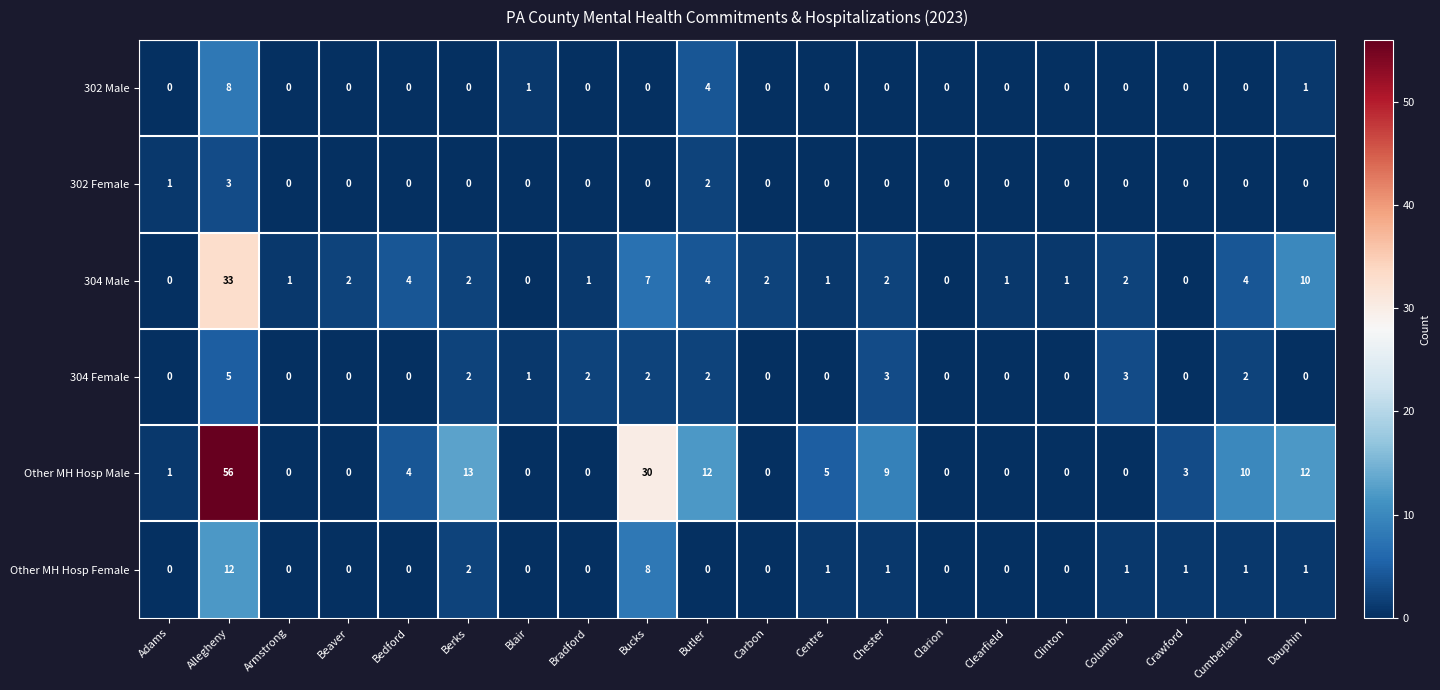

Which series has the widest spread of values?

Other MH Hosp Male